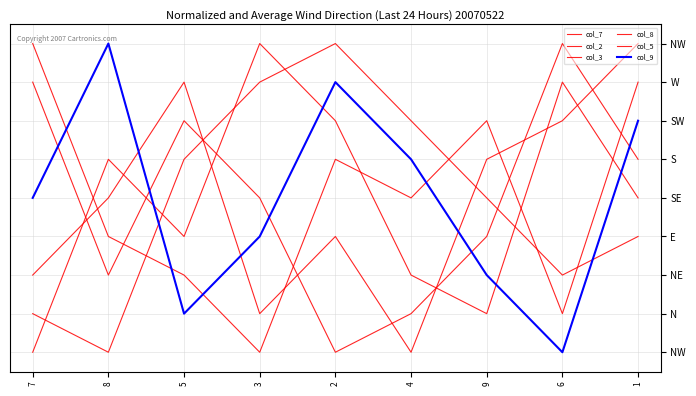

Does the chart display data point markers on the line(s)?

No